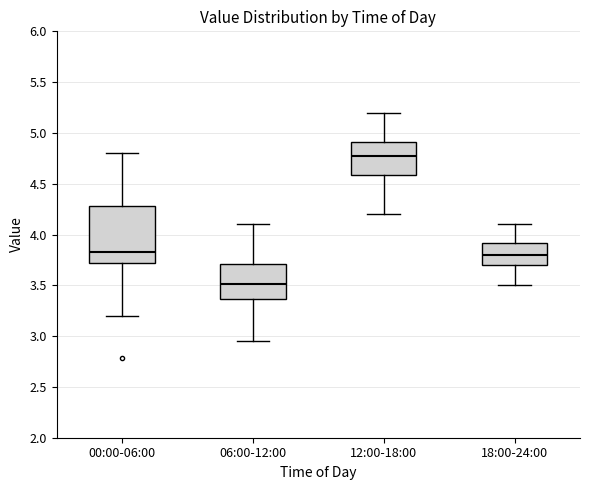

Which box's median line is the highest?

12:00-18:00